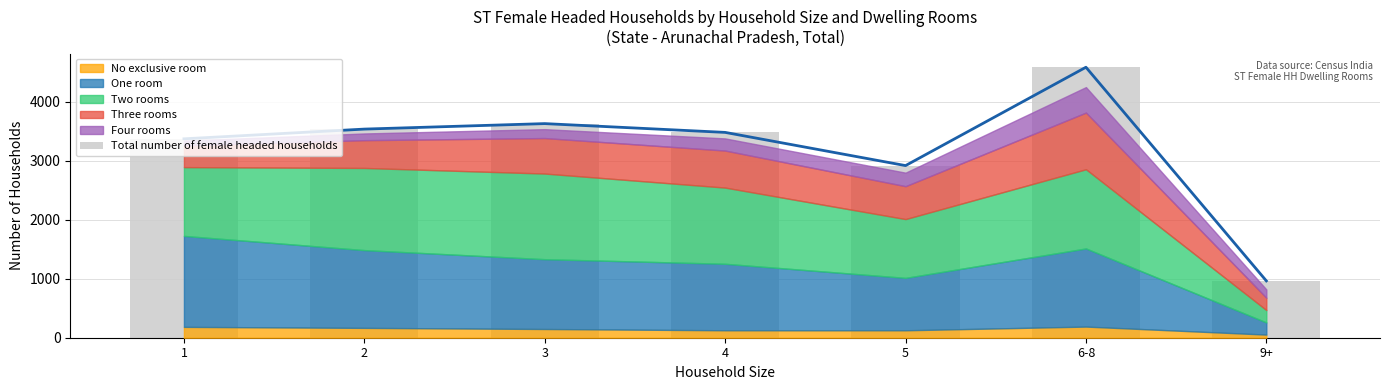

Where is the data nearest to the value 2775?

5